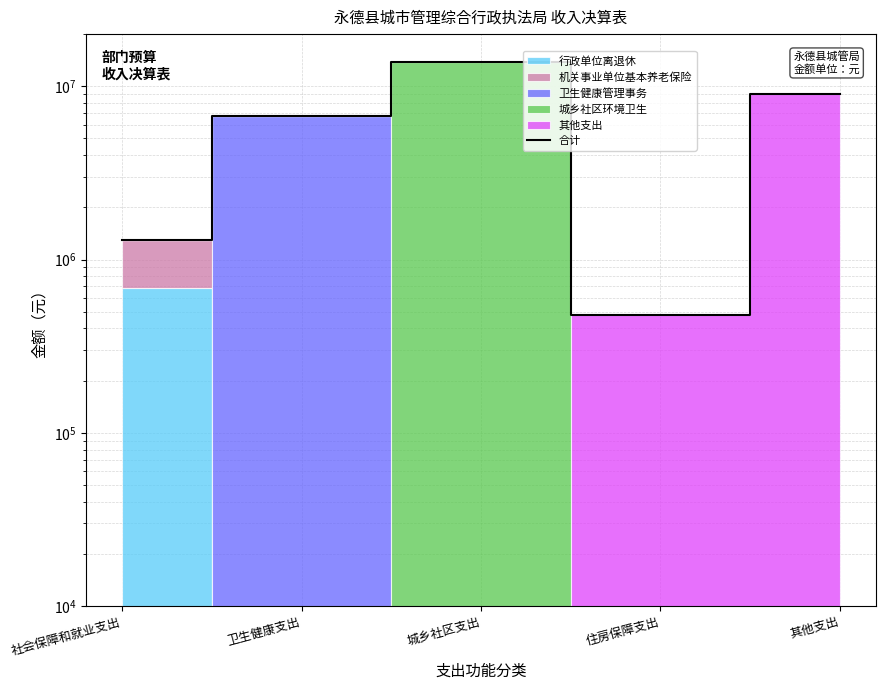

Rank the categories by value from lowest to highest.

住房保障支出, 社会保障和就业支出, 卫生健康支出, 其他支出, 城乡社区支出